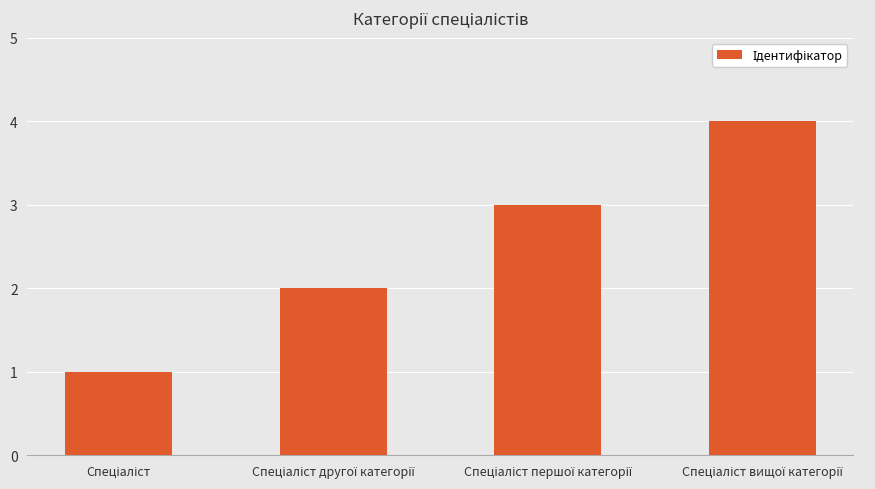

What is the difference between the maximum and minimum values?

3